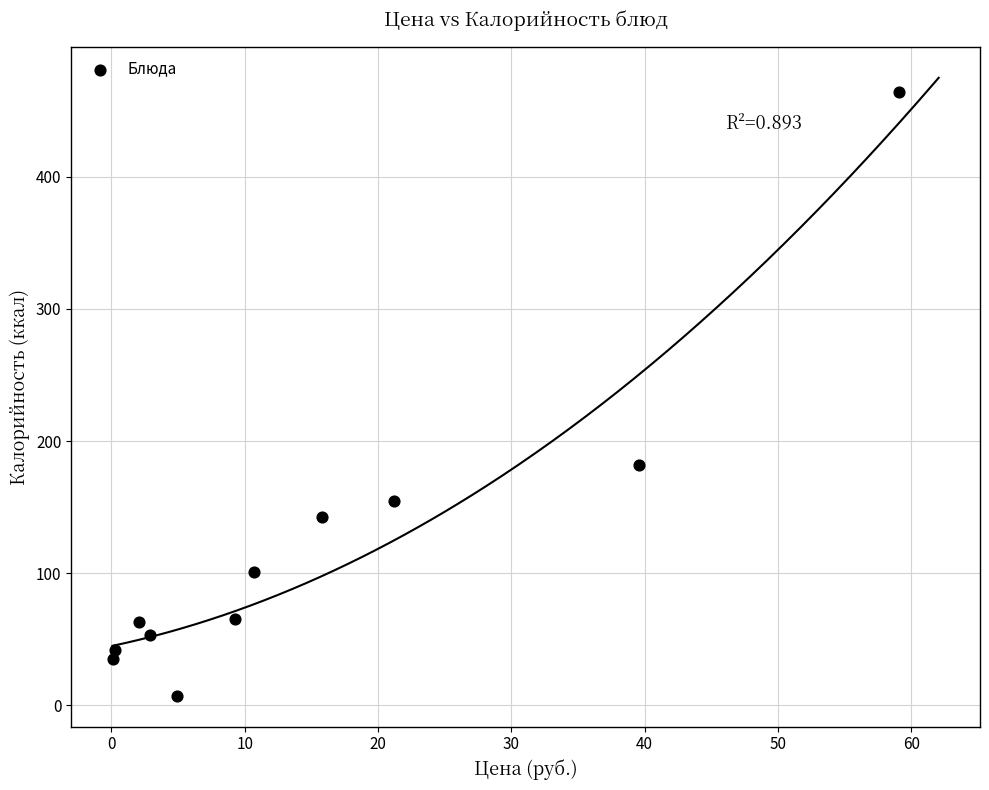

What Y value in the scatter plot is closest to 235?

181.7